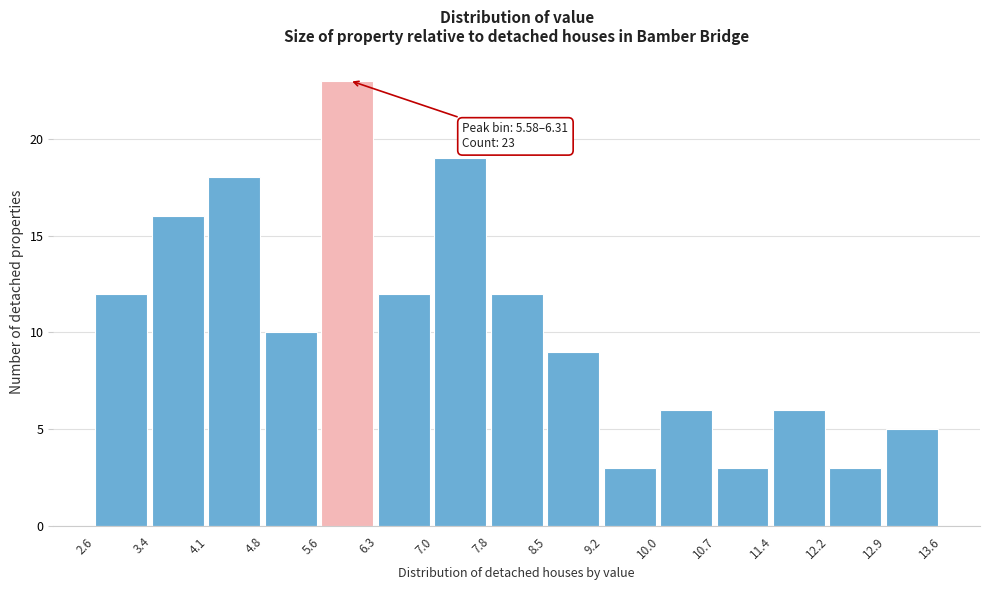

Which range on the x-axis has the tallest bar?

5.6 to 6.3